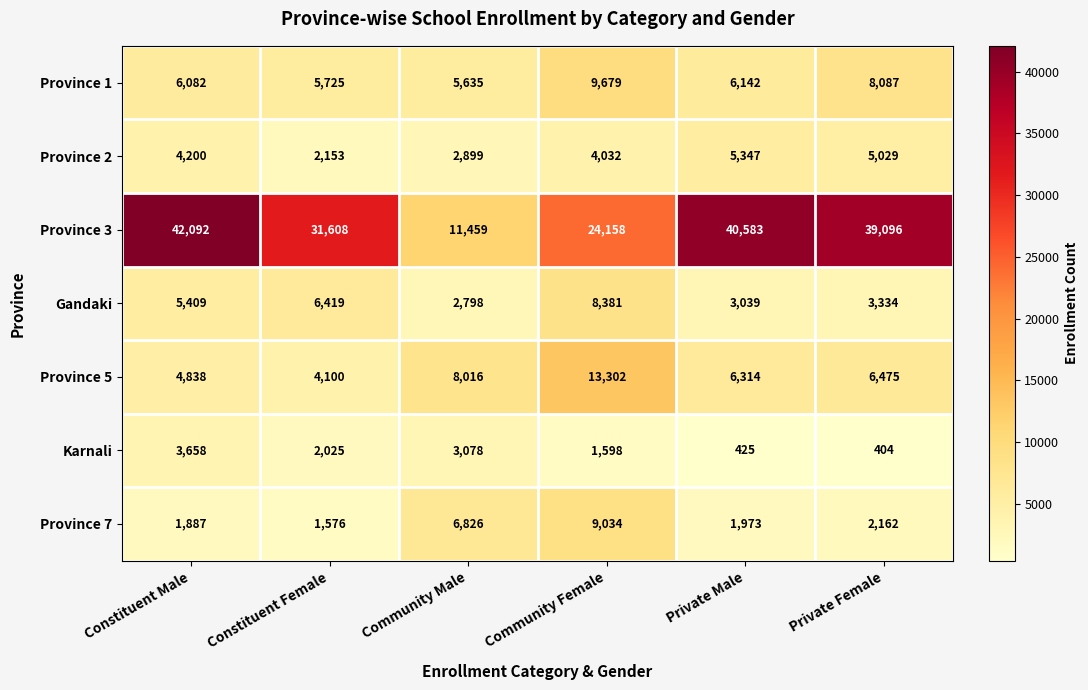

Which series changed the most between Community Female and Private Male?

Province 3